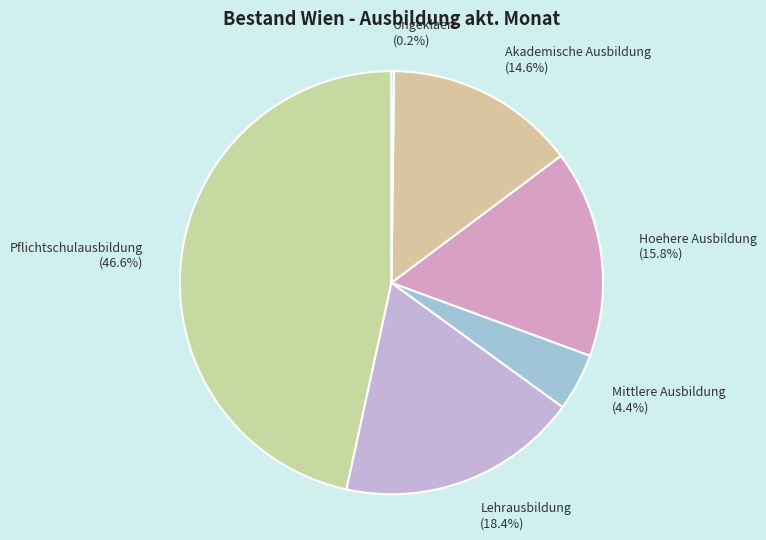

Is there a majority slice in this chart?

No